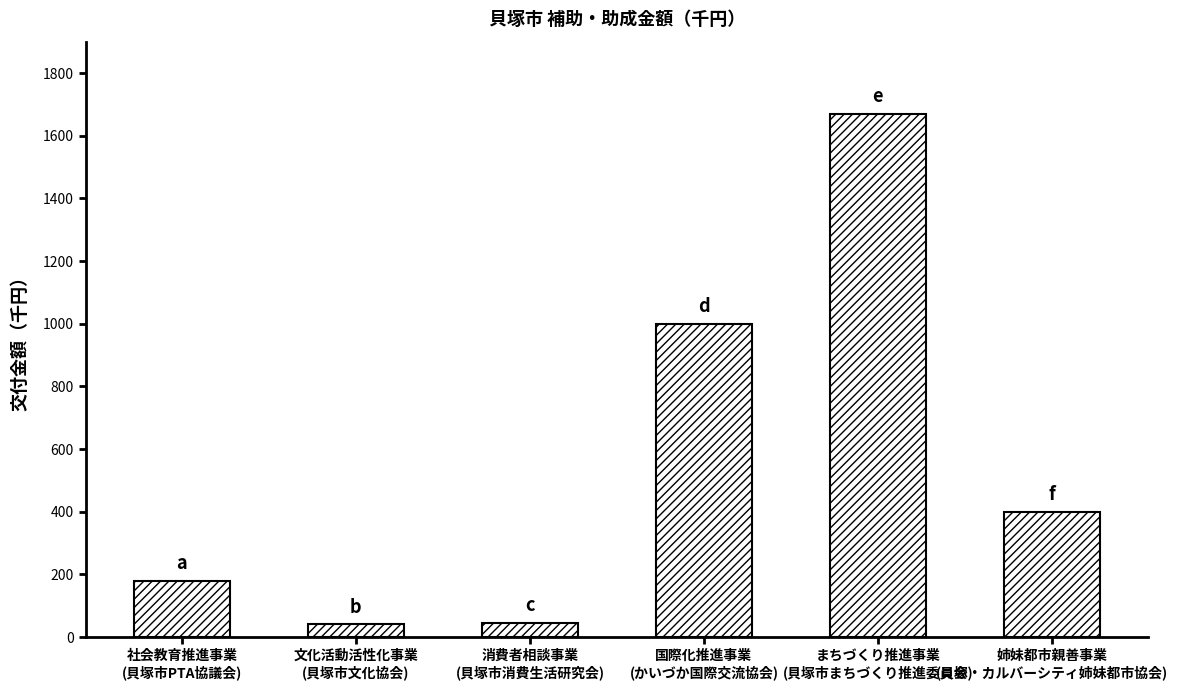

At which category does the chart reach its peak across all series?

まちづくり推進事業
(貝塚市まちづくり推進委員会)